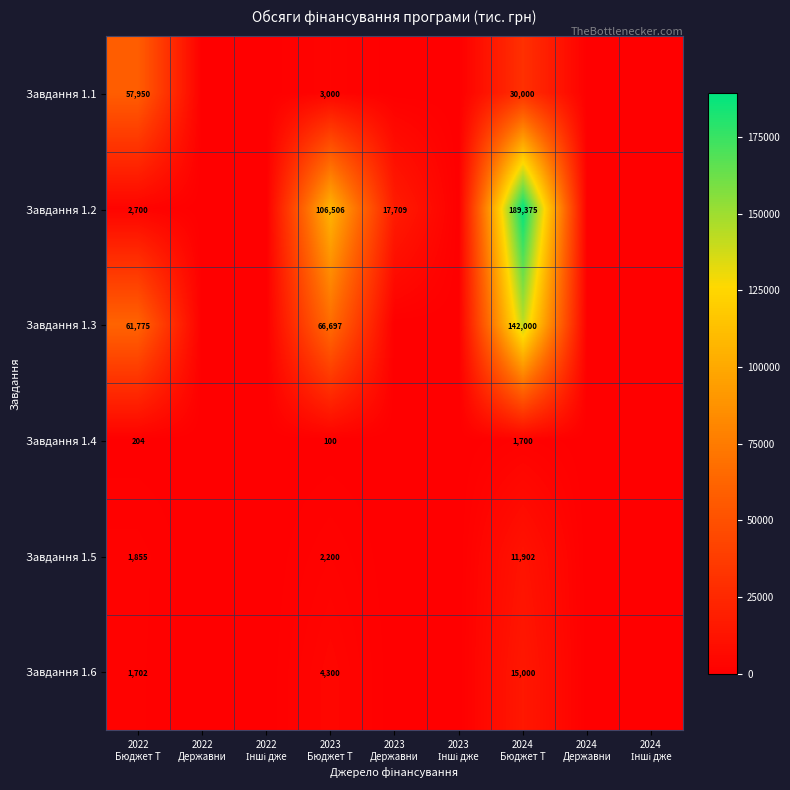

Which series changed the most between 2022 Інші дже and 2024 Бюджет Т?

Завдання 1.2